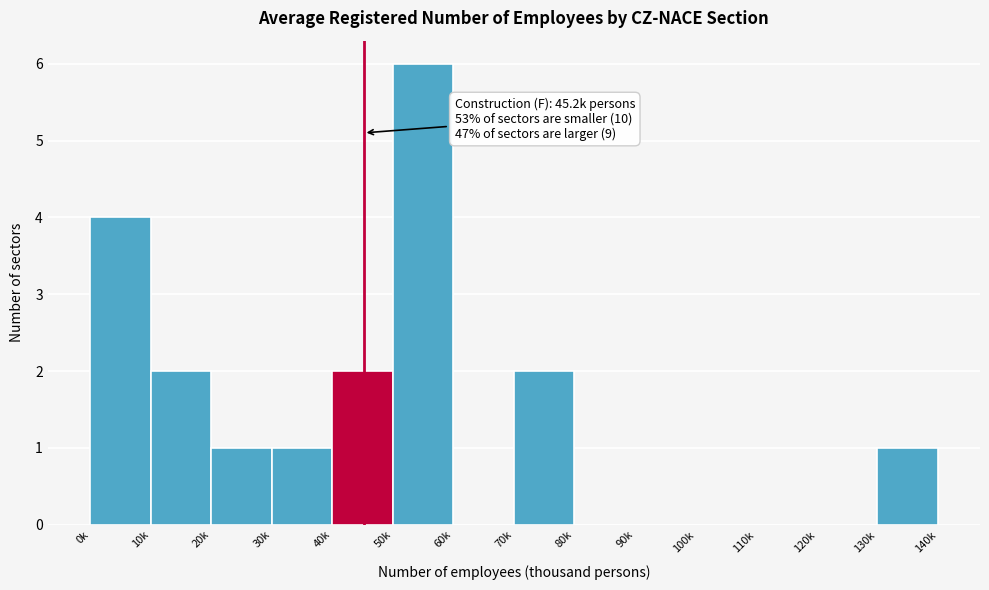

Reading left to right, list all the values displayed in this chart.

0k=4	10k=2	20k=1	30k=1	40k=2	50k=6	60k=0	70k=2	80k=0	90k=0	100k=0	110k=0	120k=0	130k=1